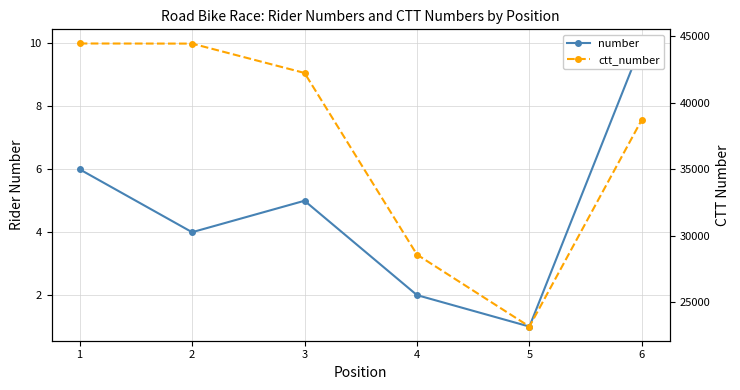

What is the spread (max minus min) of values at 6?

38718